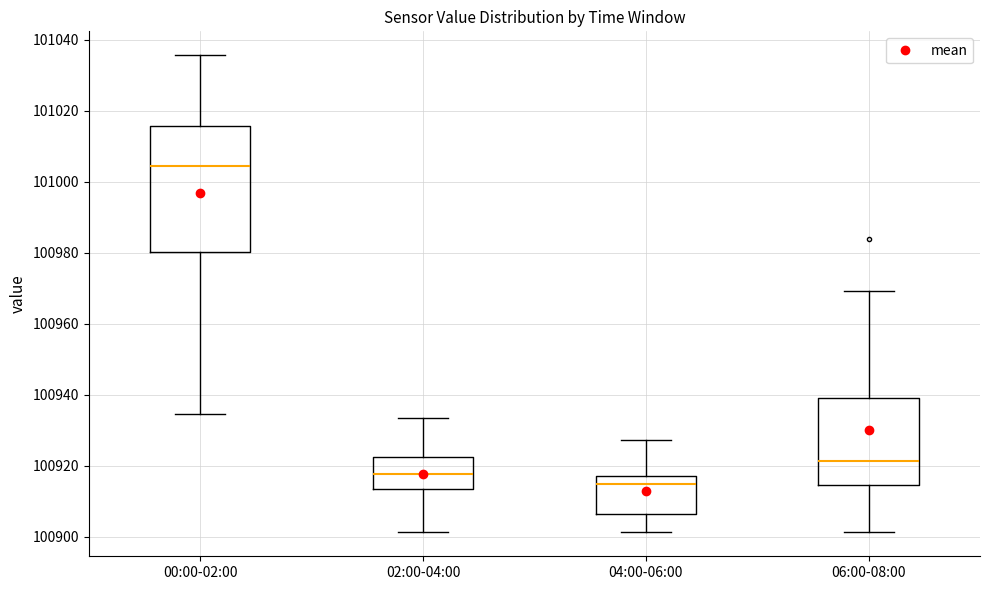

Reading left to right, read every box against the y-axis: the position of its median line, the range the box covers, and the ends of its whiskers. The values are not printed on the chart, so give them approximately, as read against the axis.

00:00-02:00: median 101004, box 100980 to 101016, whiskers 100934 to 101036
02:00-04:00: median 100918, box 100914 to 100922, whiskers 100902 to 100934
04:00-06:00: median 100914, box 100906 to 100918, whiskers 100902 to 100928
06:00-08:00: median 100922, box 100914 to 100938, whiskers 100902 to 100970